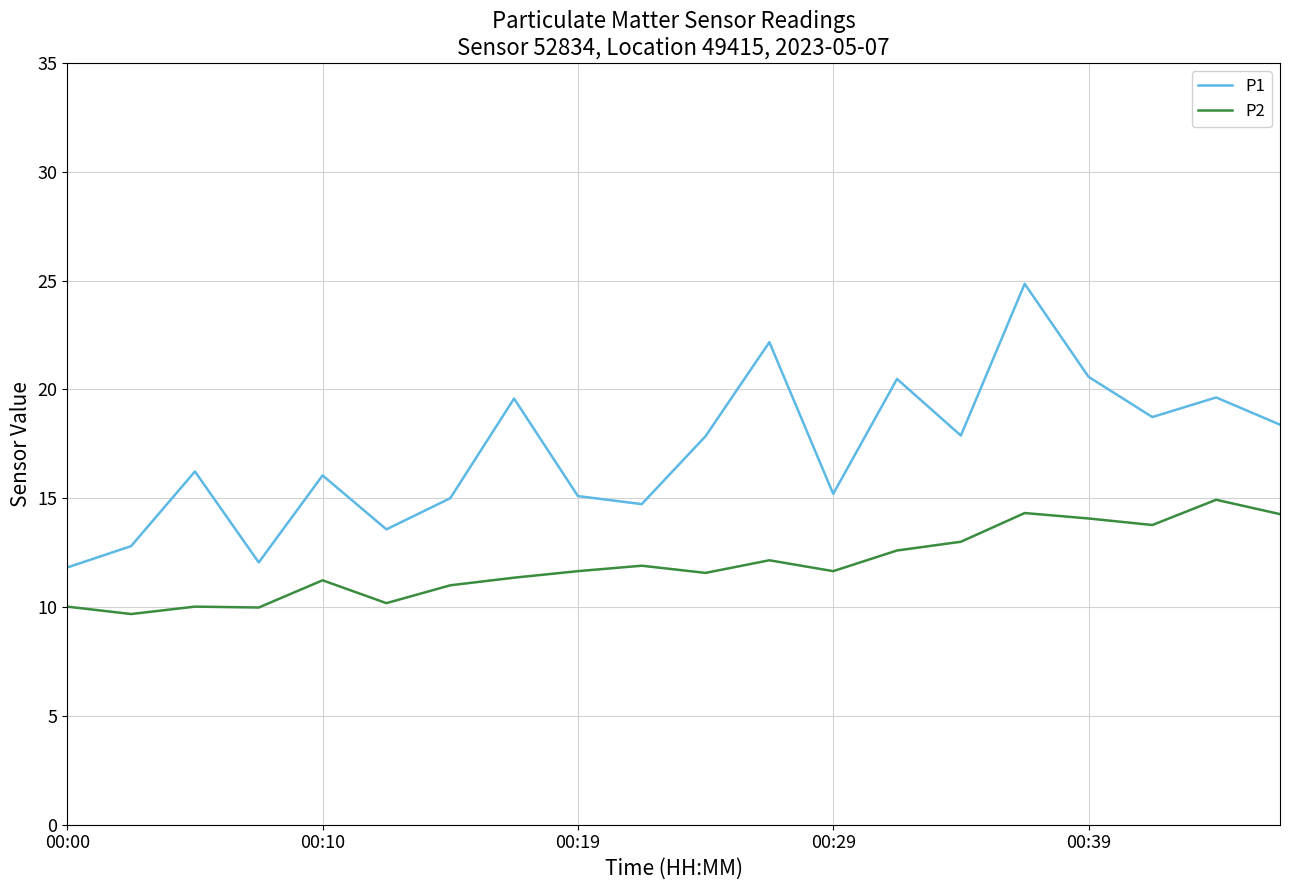

True or false: P1 and P2 cross at least once.

False